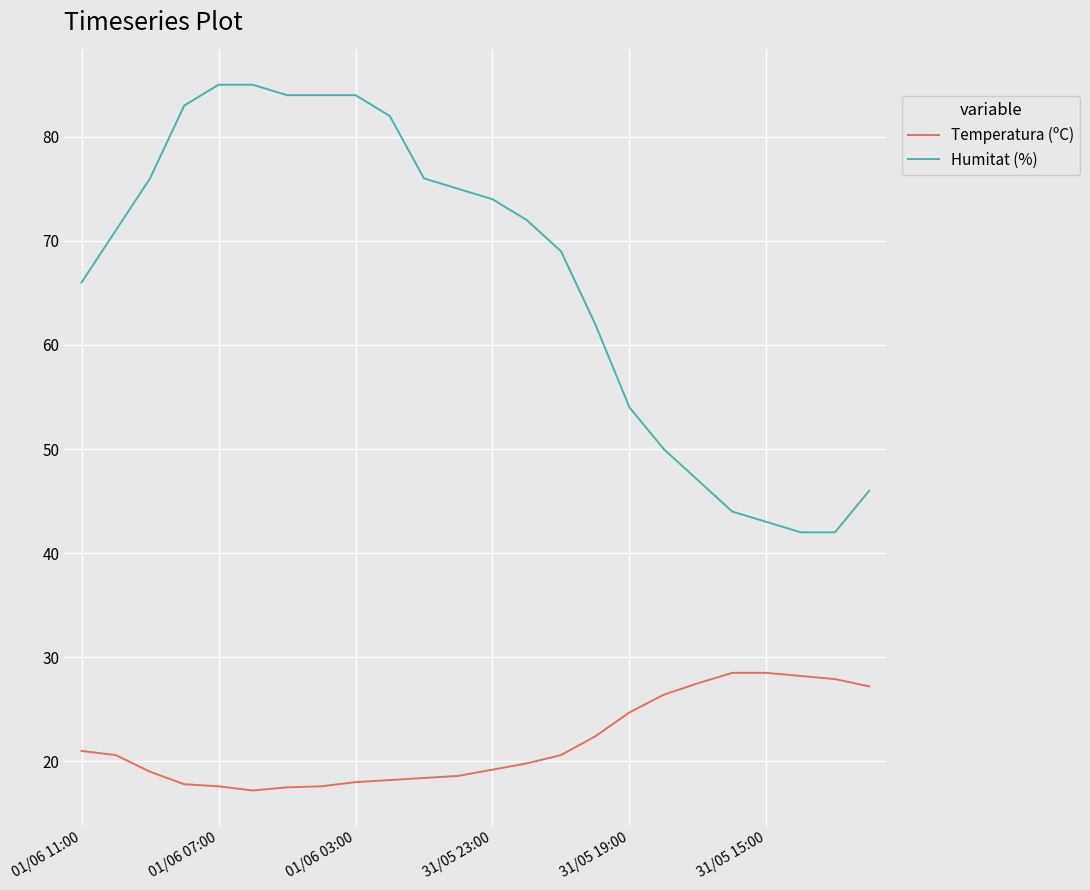

What is the difference between the maximum and minimum values in the Humitat (%) series?

43.0